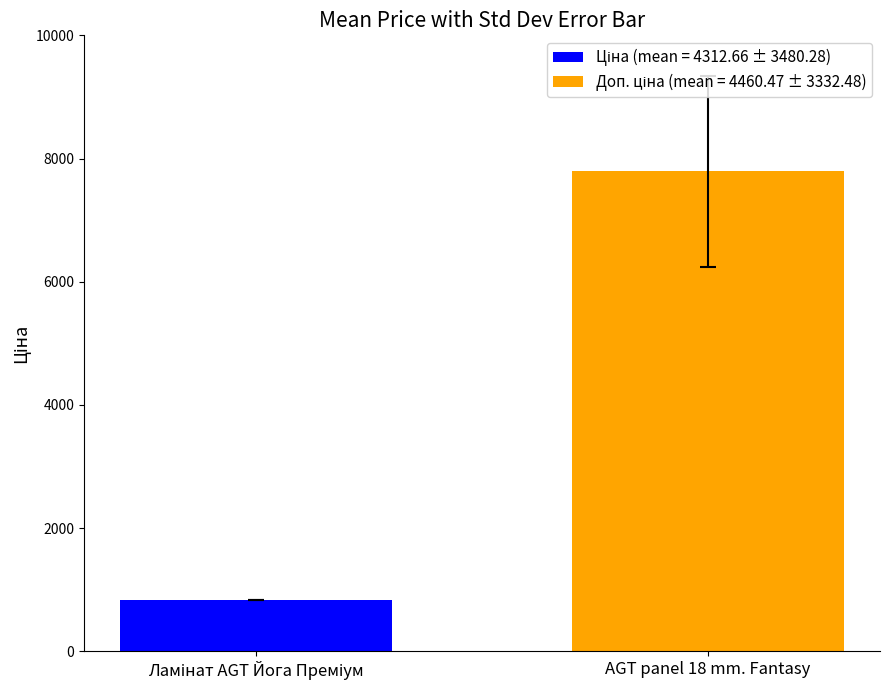

Count the number of data series in this chart.

2